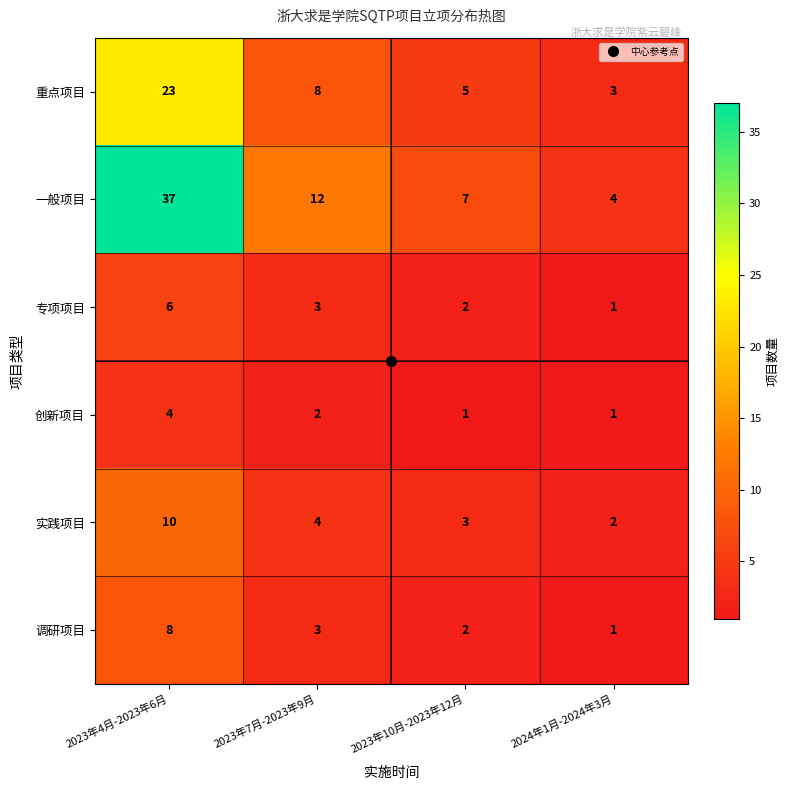

Rank the series by their maximum value, from lowest to highest.

创新项目, 专项项目, 调研项目, 实践项目, 重点项目, 一般项目